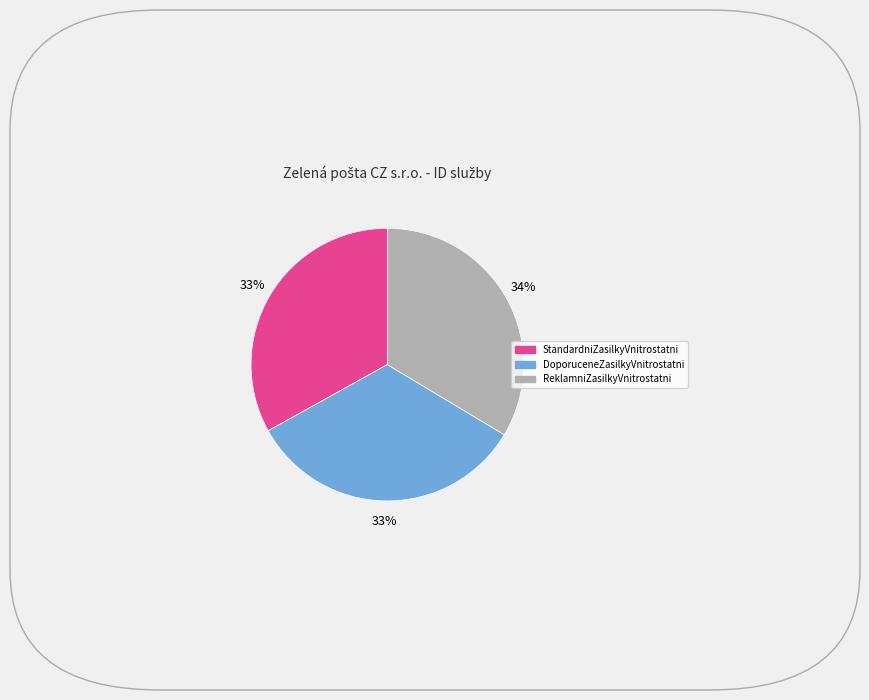

To the nearest percent, what is the average slice percentage?

33%